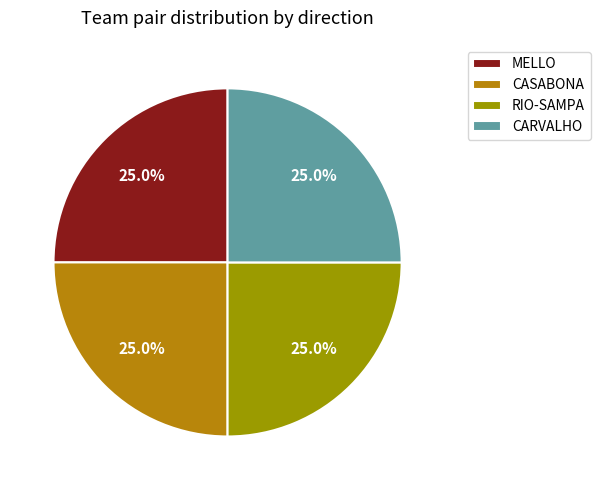

How many segments does this pie chart have?

4